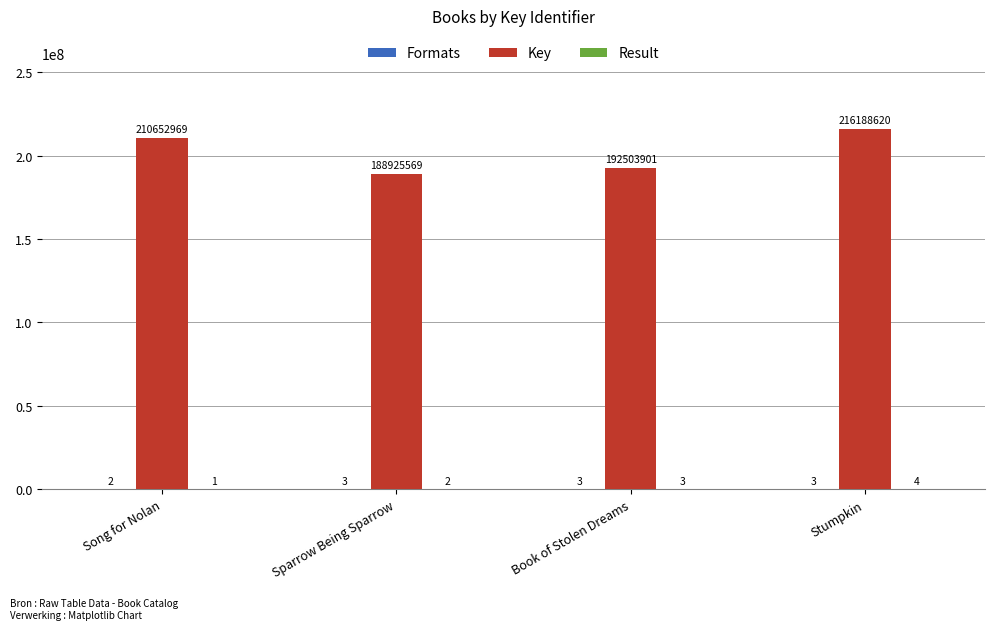

What value does the Key series have at Book of Stolen Dreams?

192503901